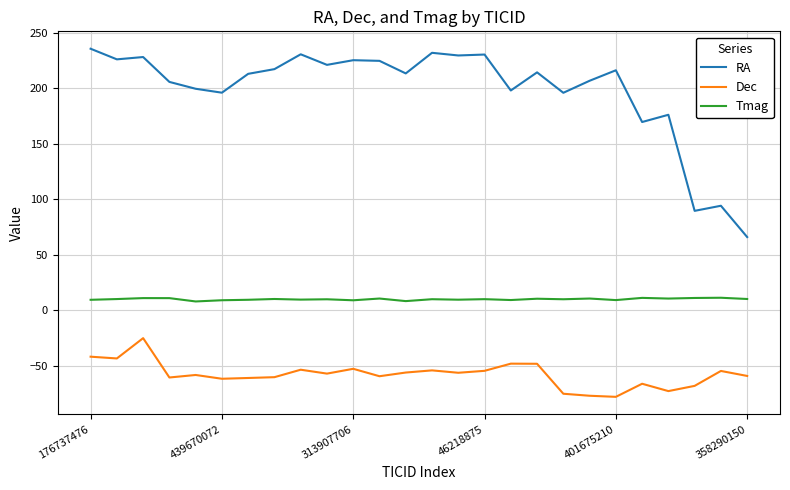

What is the minimum value for Tmag?

8.0